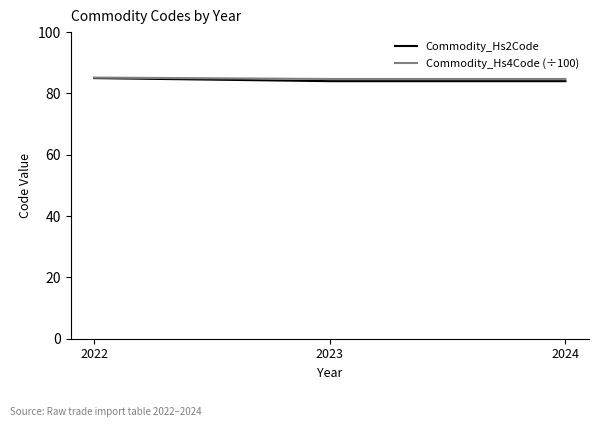

The value of Commodity_Hs4Code (÷100) at 2024 is 30.9. True or false?

False